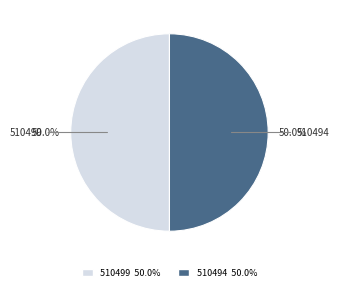

What percentage do 510499 and 510494 together represent?

100.0%